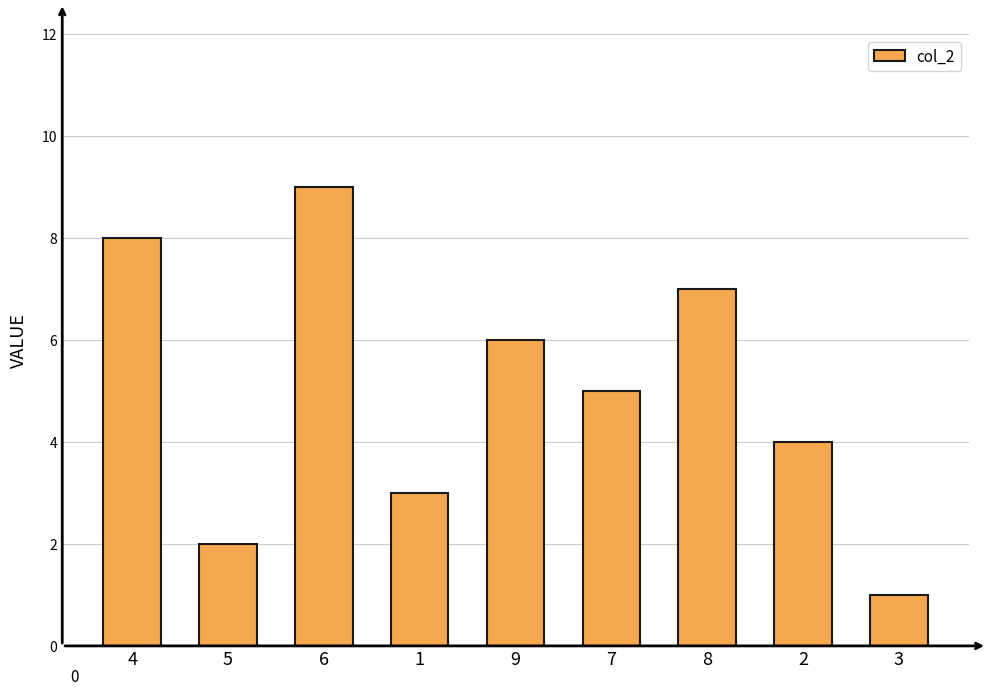

What is the average value?

5